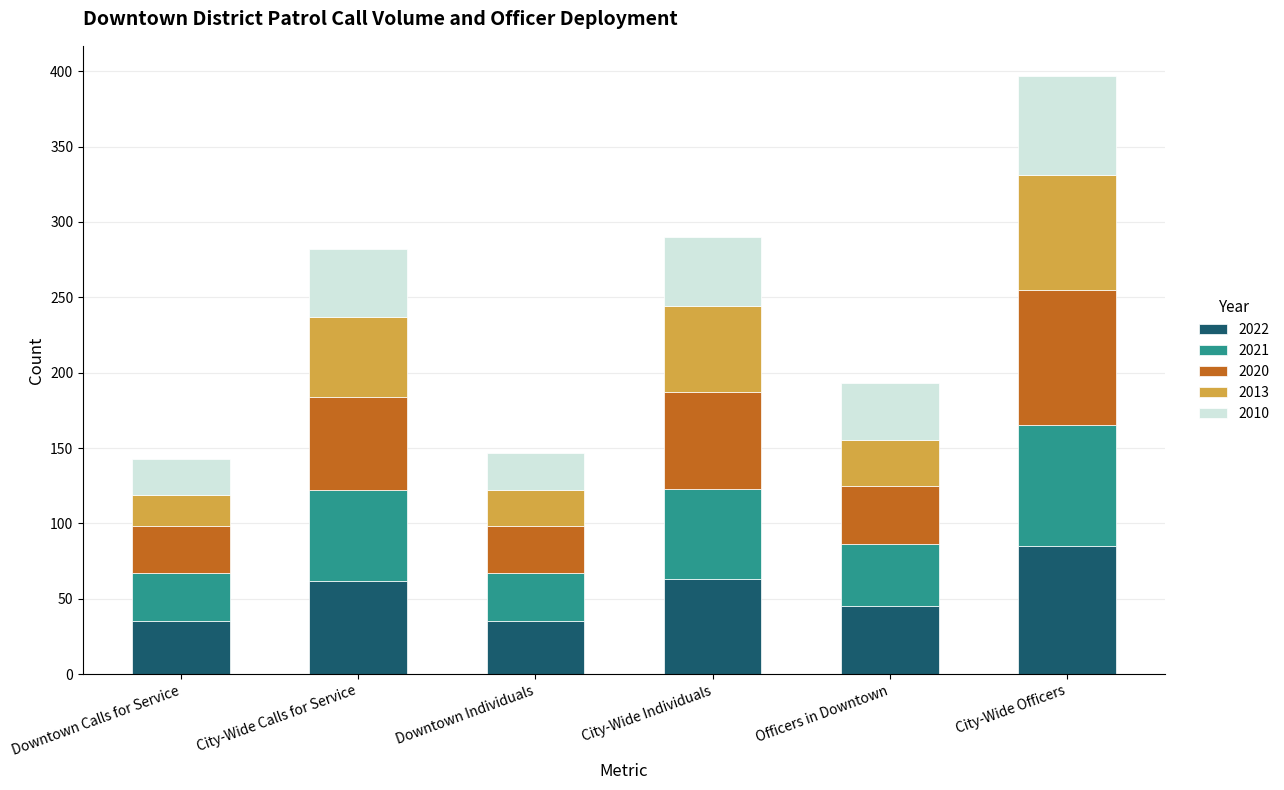

What is the highest value of the 2022 series?

85